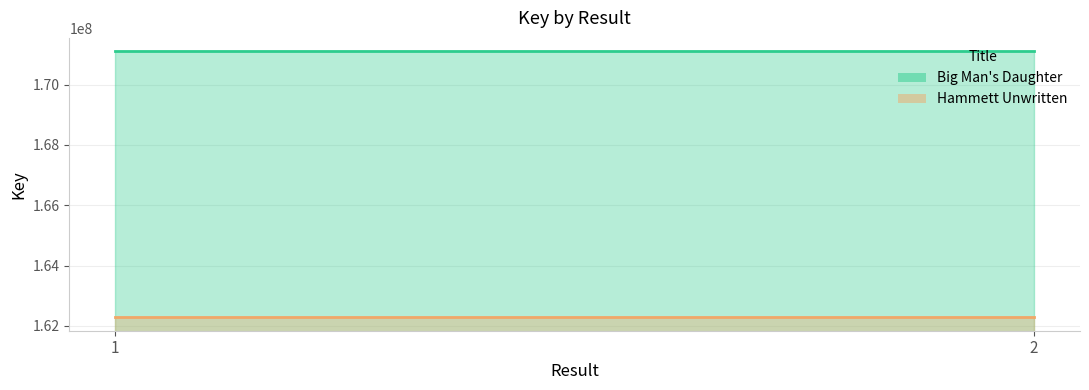

At which category is the sum across all series the highest?

1